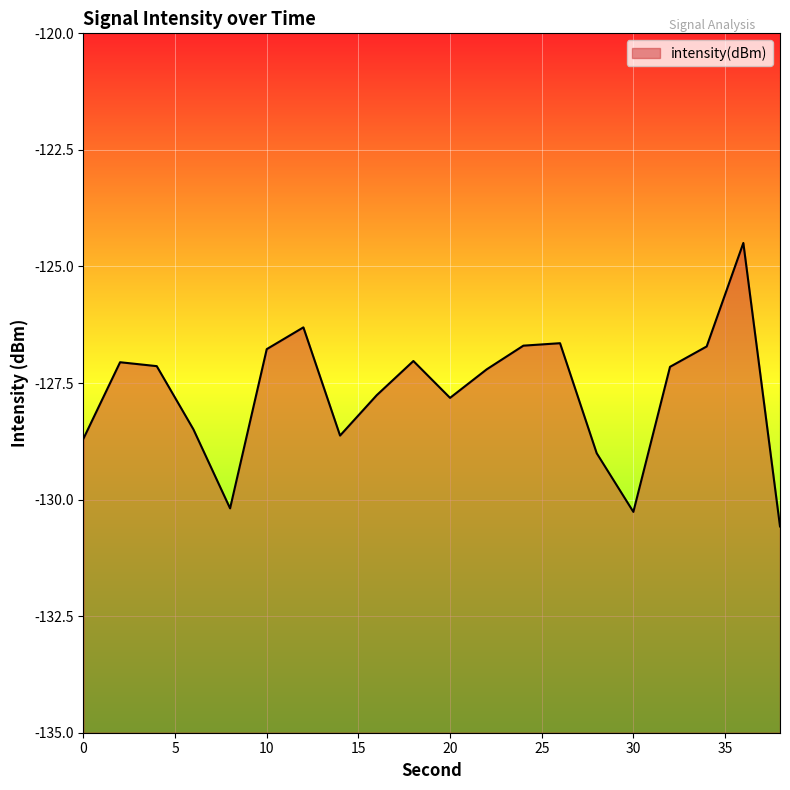

Which has a higher value, 14 or 12?

12